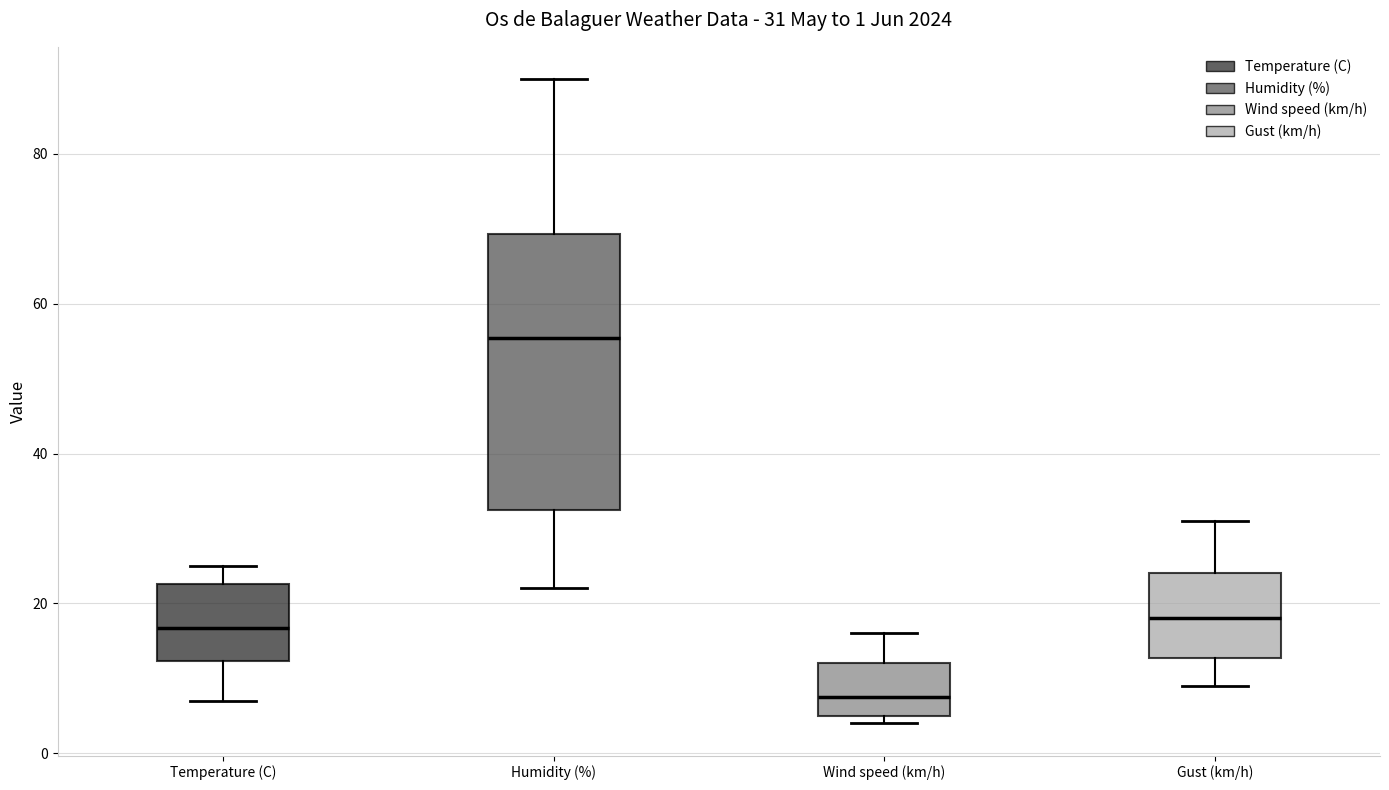

Which box's median line is the lowest?

Wind speed (km/h)